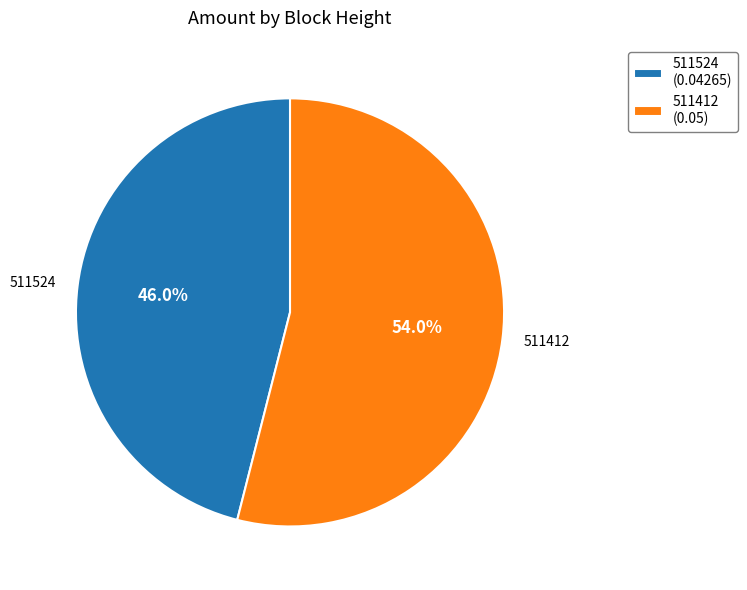

To the nearest percent, what is the difference between the largest and smallest slice percentages?

8%